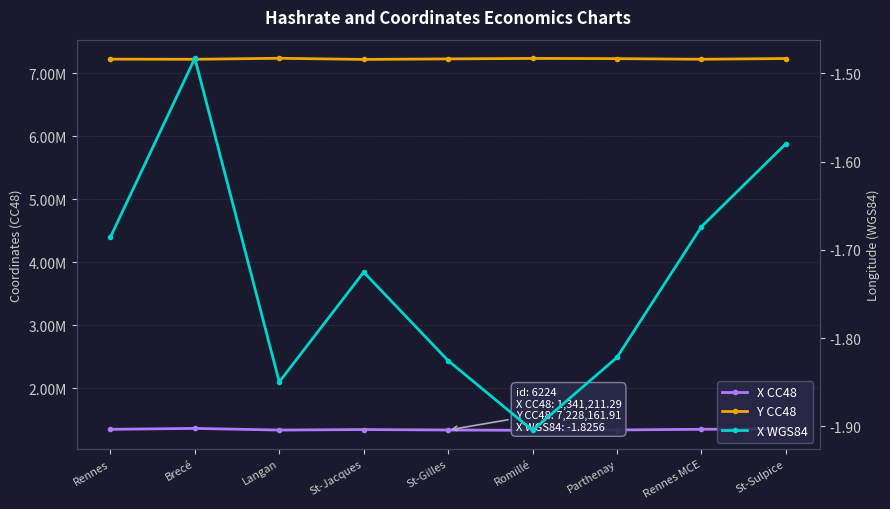

True or false: Y CC48 and X CC48 cross at least once.

False